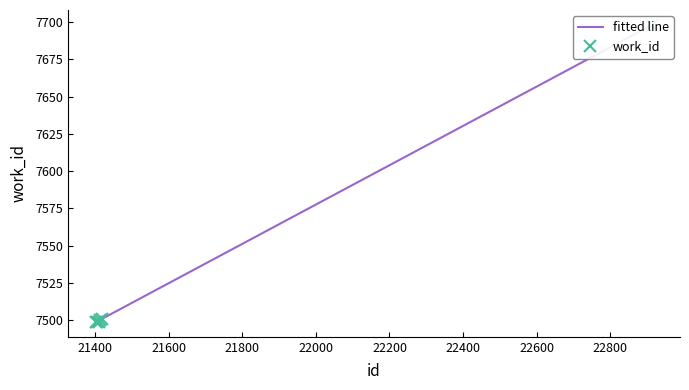

What is the value of the fitted line point at the 4th from the left?

7500